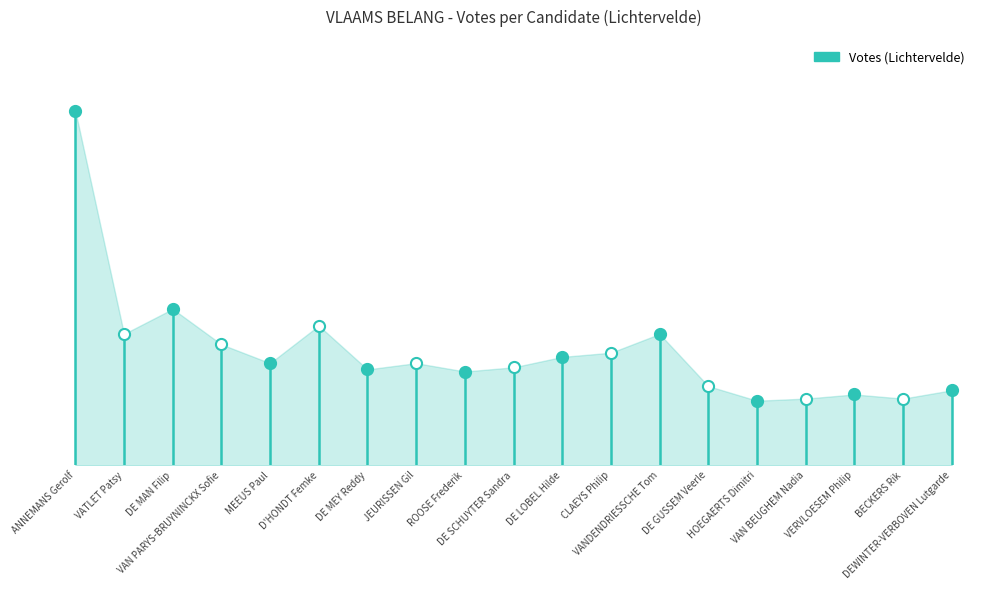

True or false: the data has more than 1 interior local peaks.

True